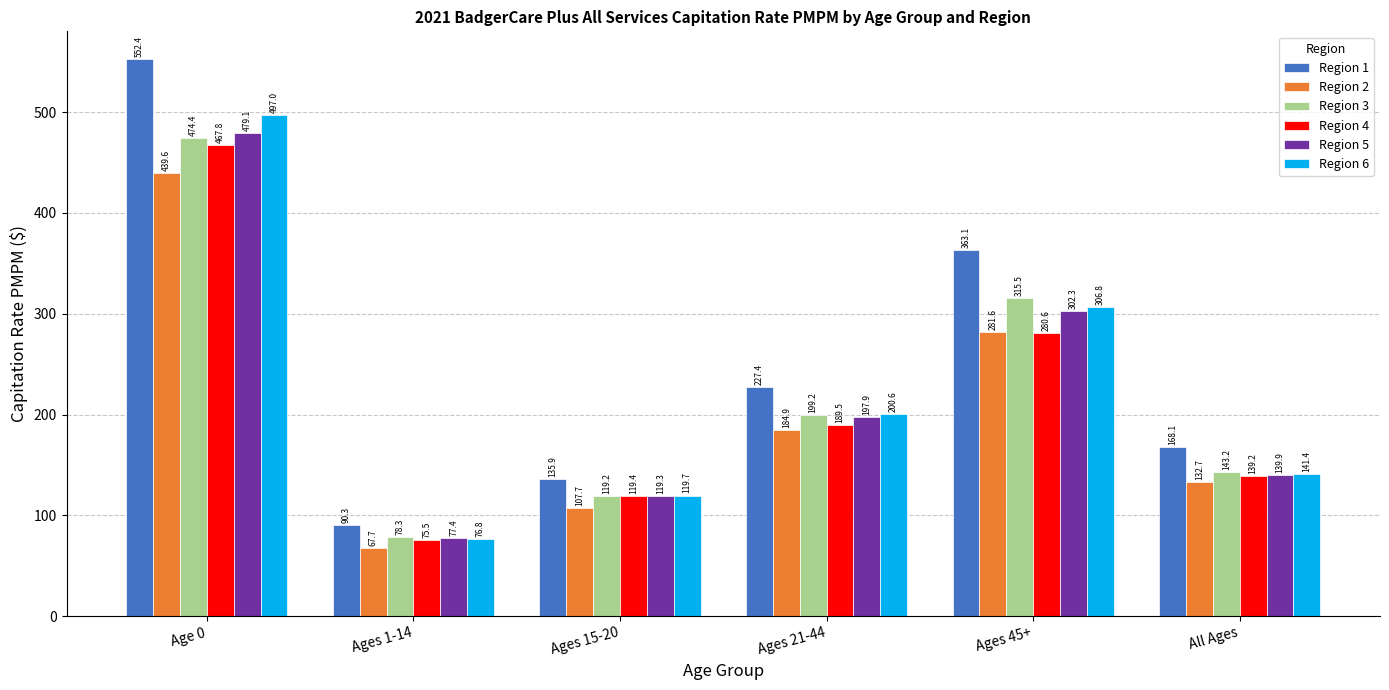

How many bars are there in total?

36